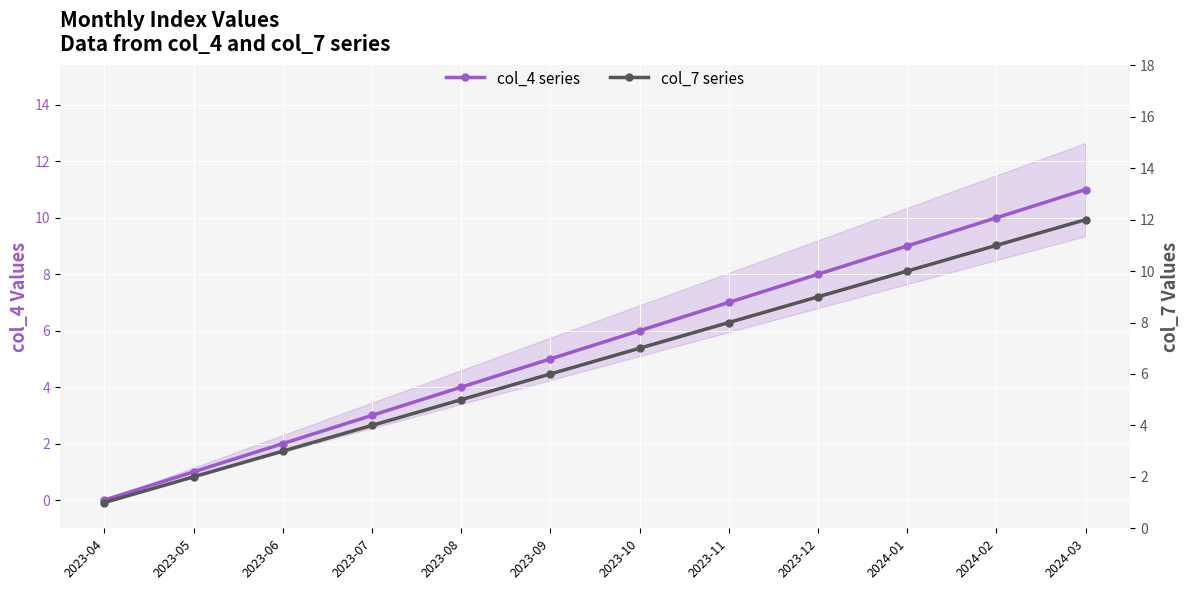

Which category has the lowest value in the col_7 series?

2023-04